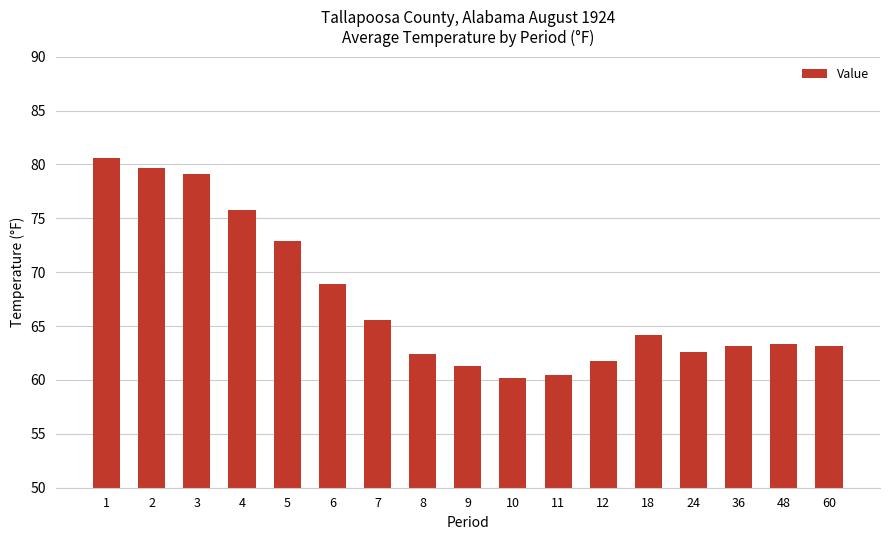

Are the bars grouped side by side (vs. stacked)?

No